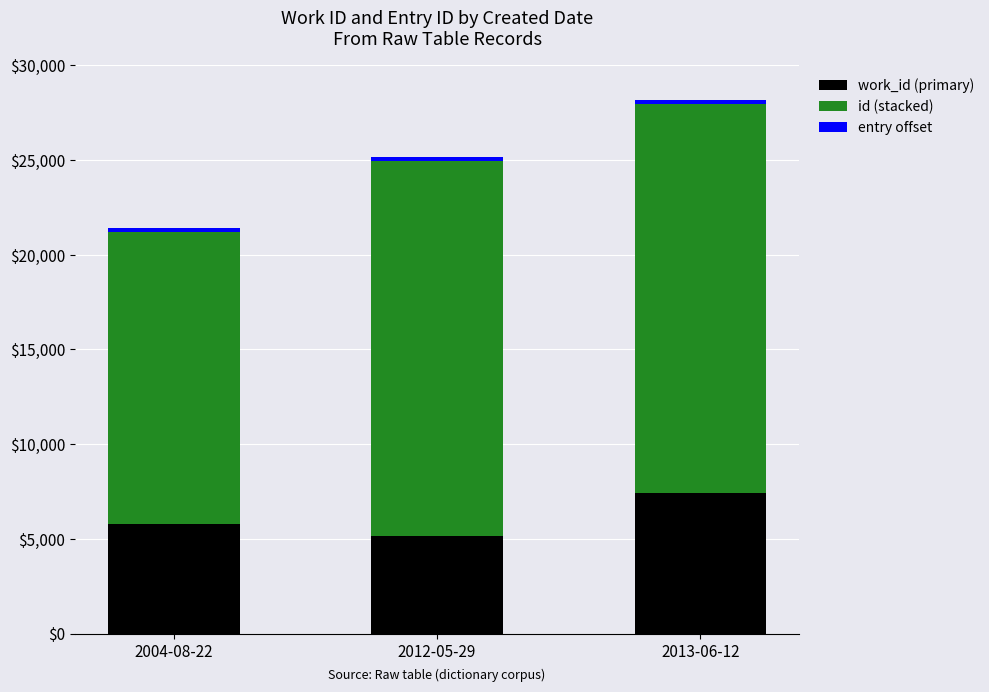

At which category is the sum across all series the highest?

2013-06-12